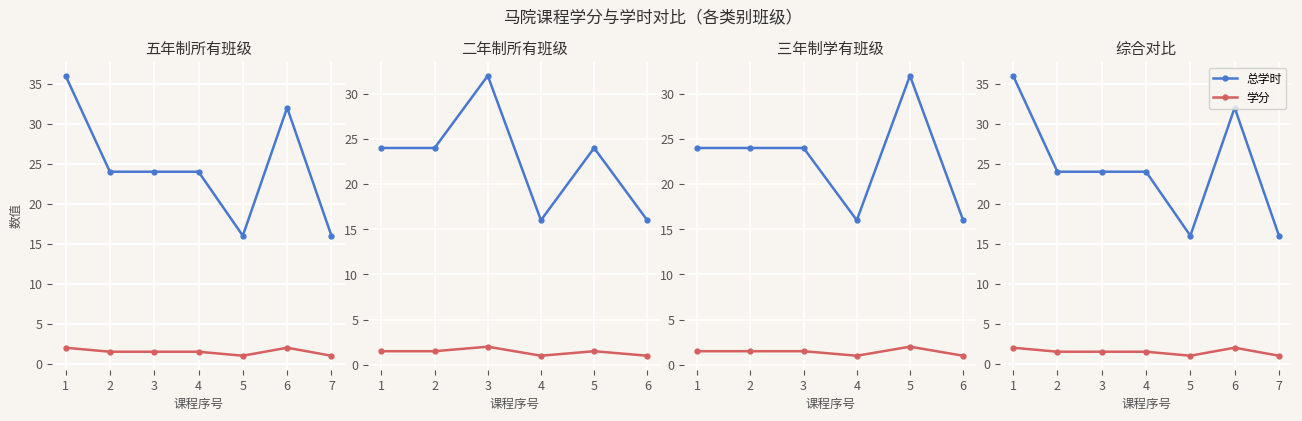

At how many categories does at least one series exceed 8?

7